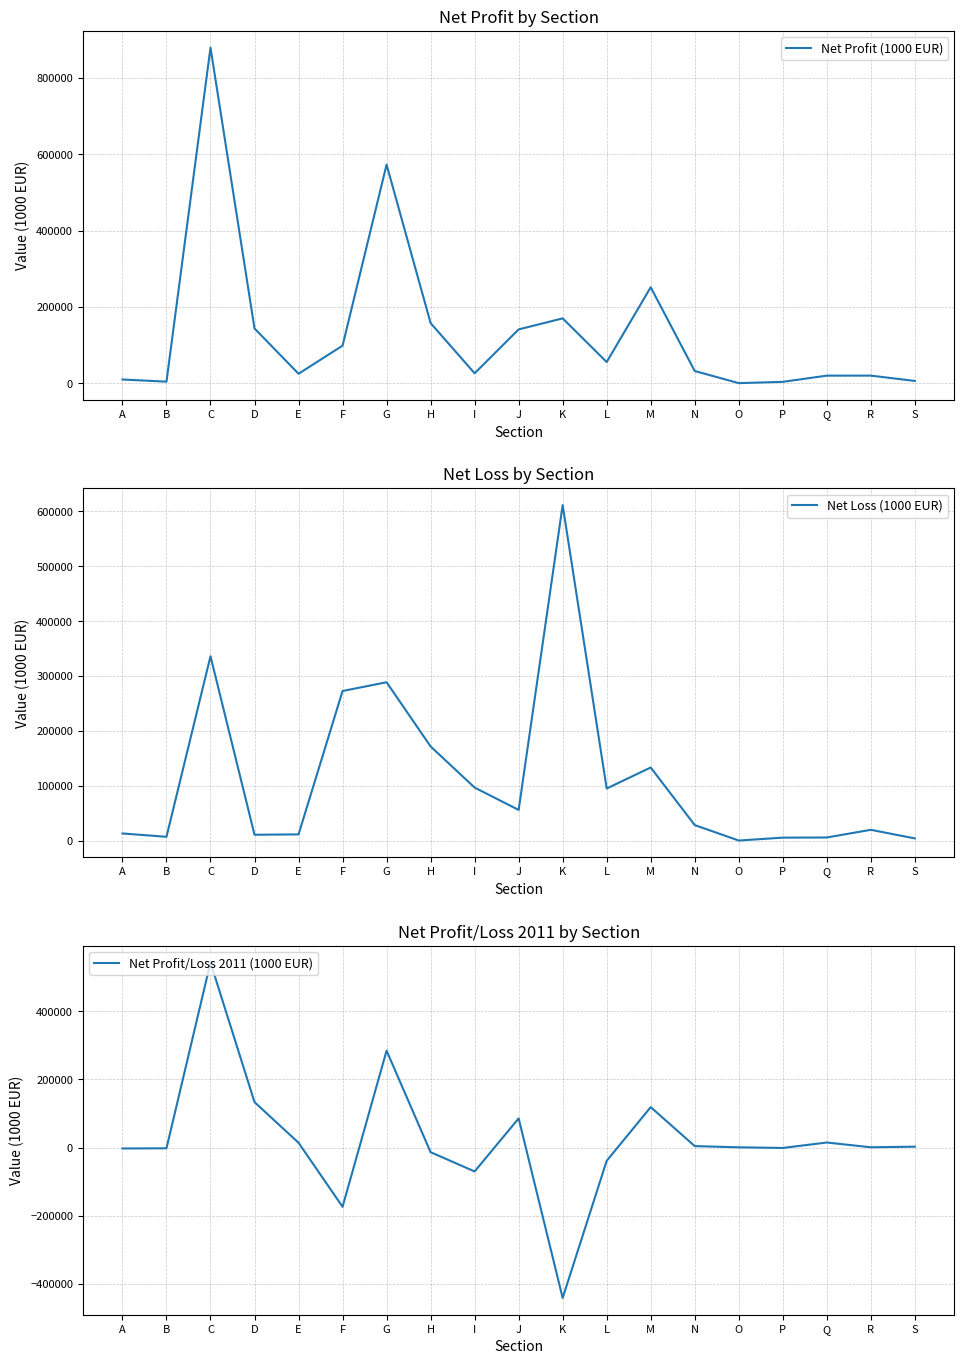

Is the value of Net Profit/Loss 2011 (1000 EUR) at D greater than the value of Net Loss (1000 EUR) at H?

No